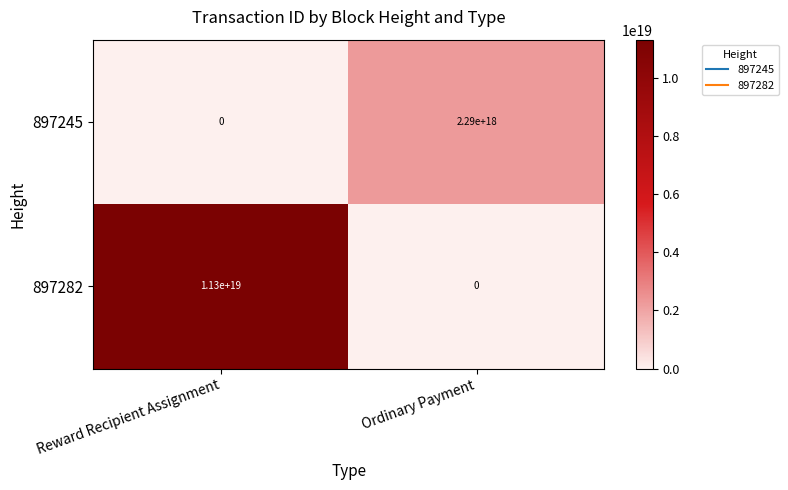

At which label is 897245 closest to 1145000000000000000?

Reward Recipient Assignment